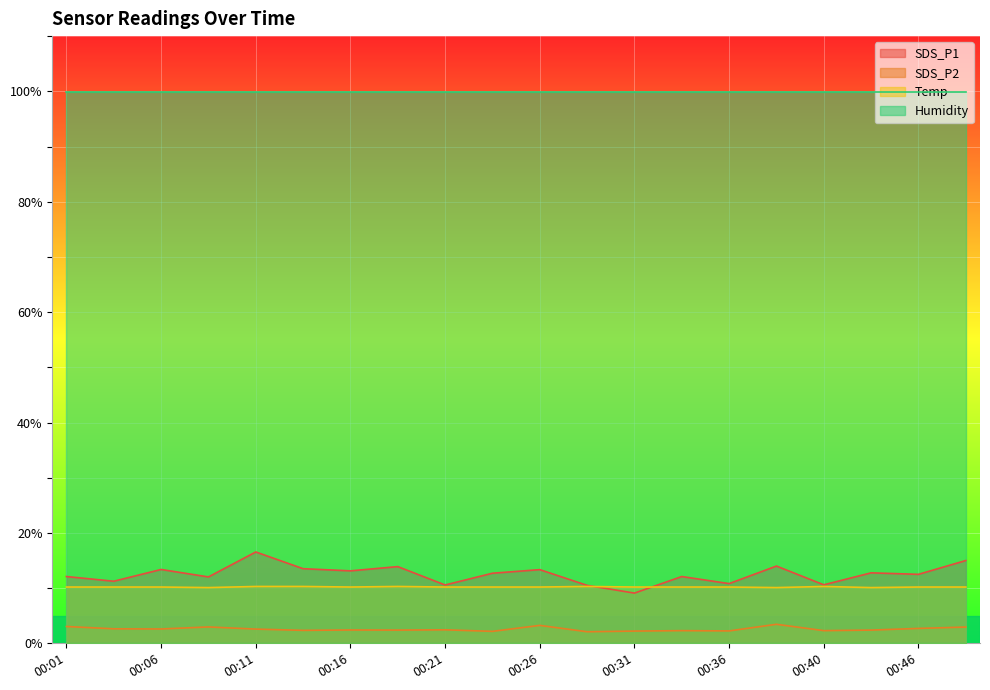

Which series has the widest spread of values?

SDS_P1